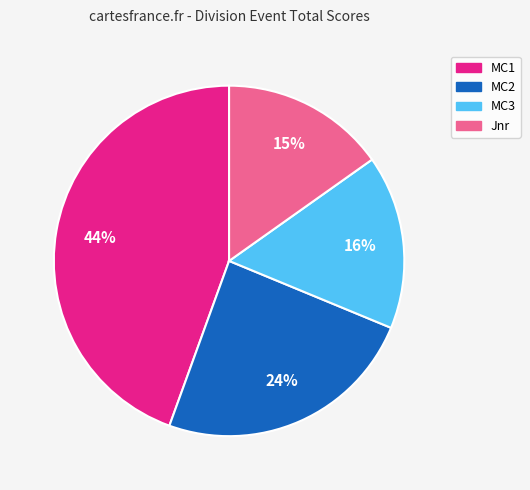

To the nearest percent, what is the average slice percentage?

25%